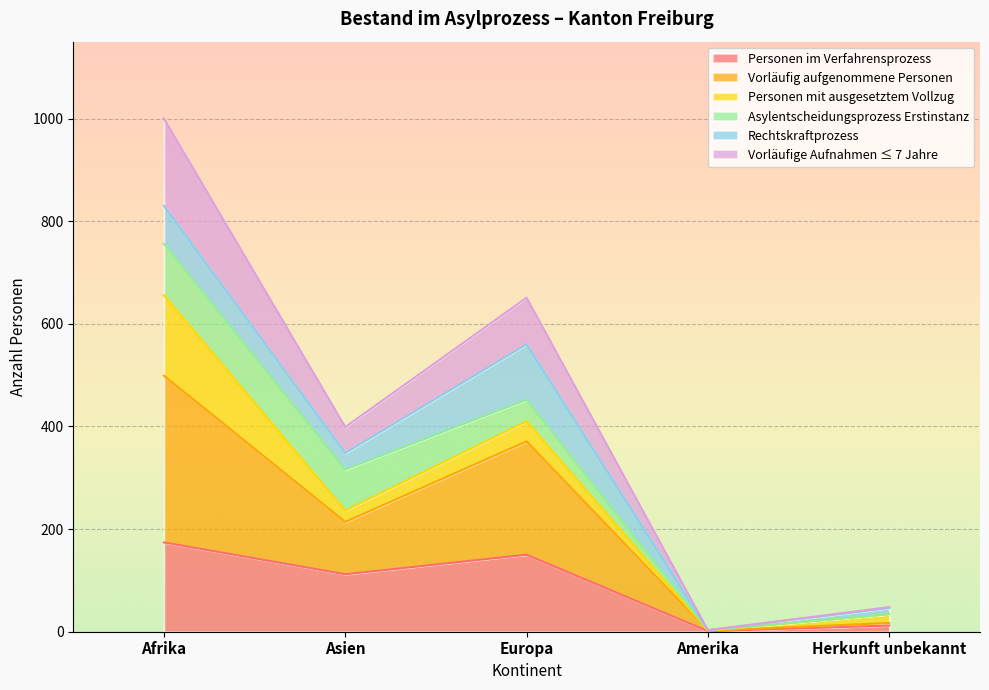

What are all the series names shown in the legend?

Personen im Verfahrensprozess, Vorläufig aufgenommene Personen, Personen mit ausgesetztem Vollzug, Asylentscheidungsprozess Erstinstanz, Rechtskraftprozess, Vorläufige Aufnahmen ≤ 7 Jahre